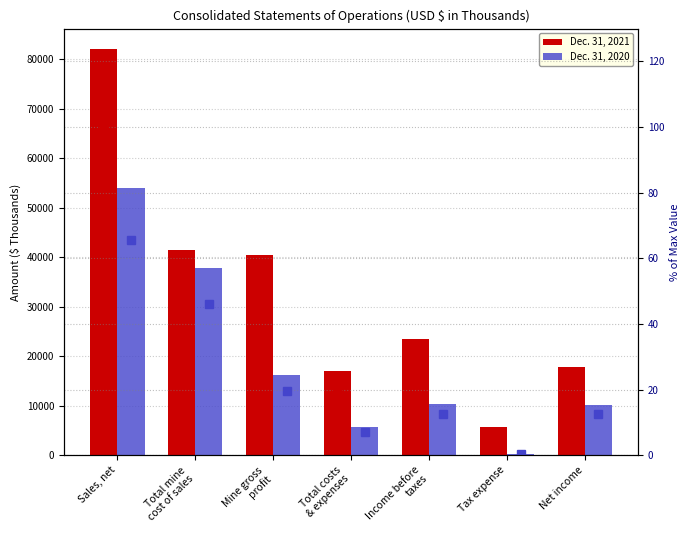

What is the sum of all 2021 % of max values?

278.1